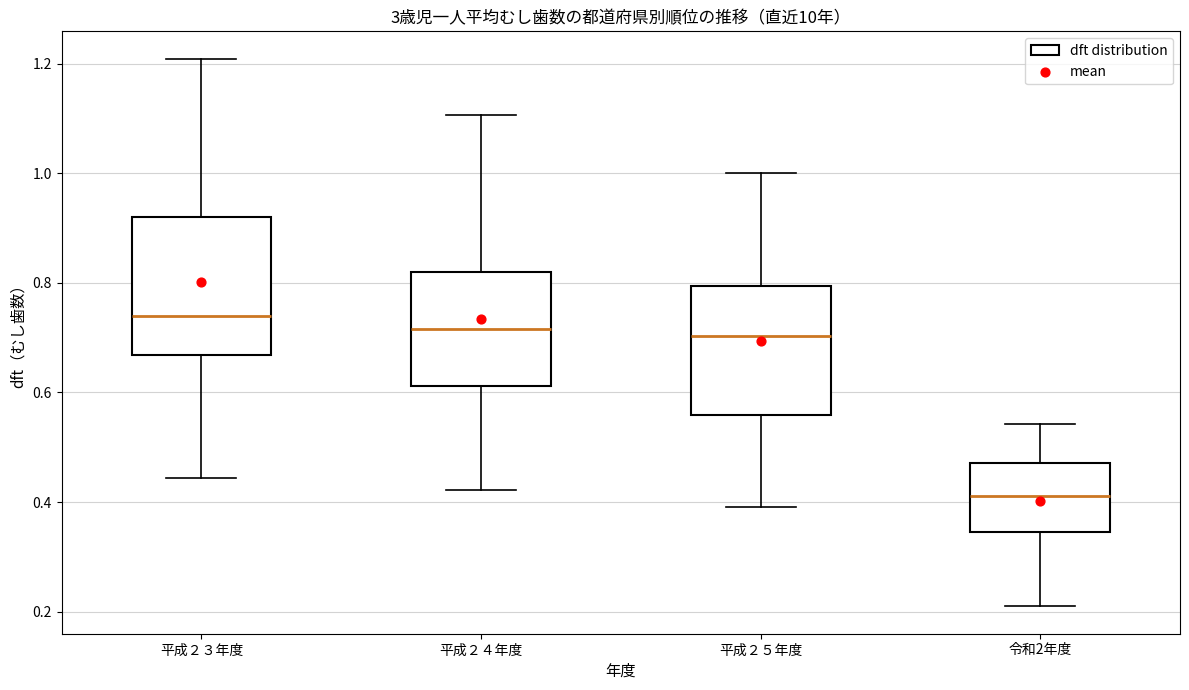

Which box has the lowest median line?

令和2年度